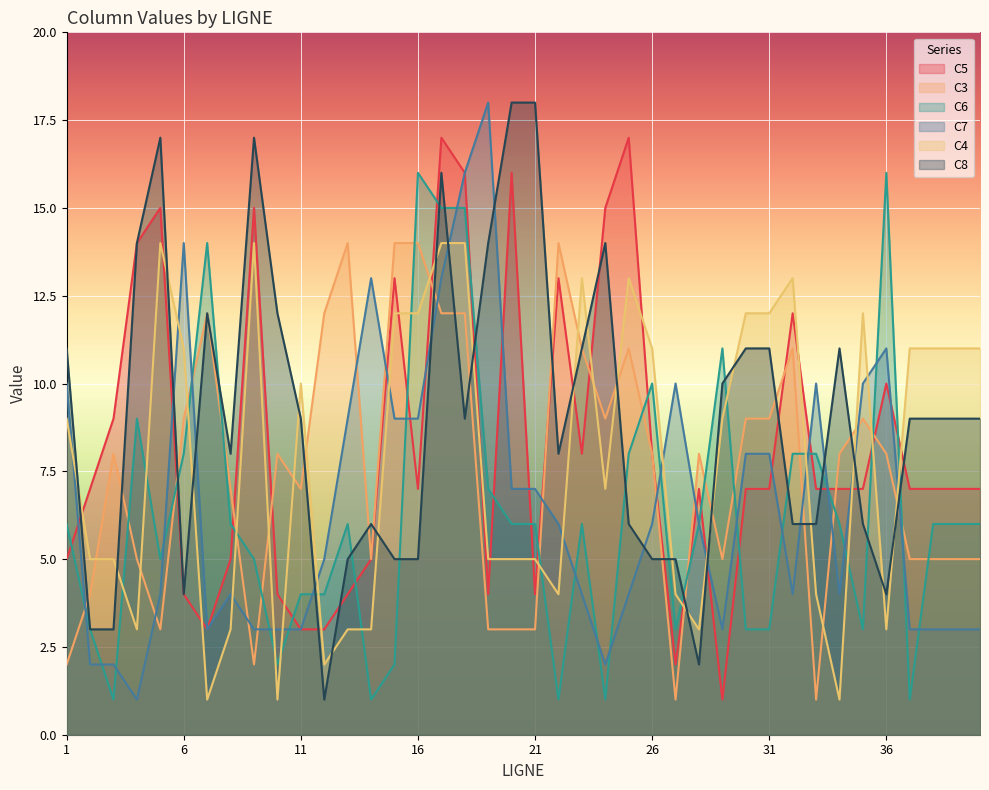

How many lines are shown in the chart?

6